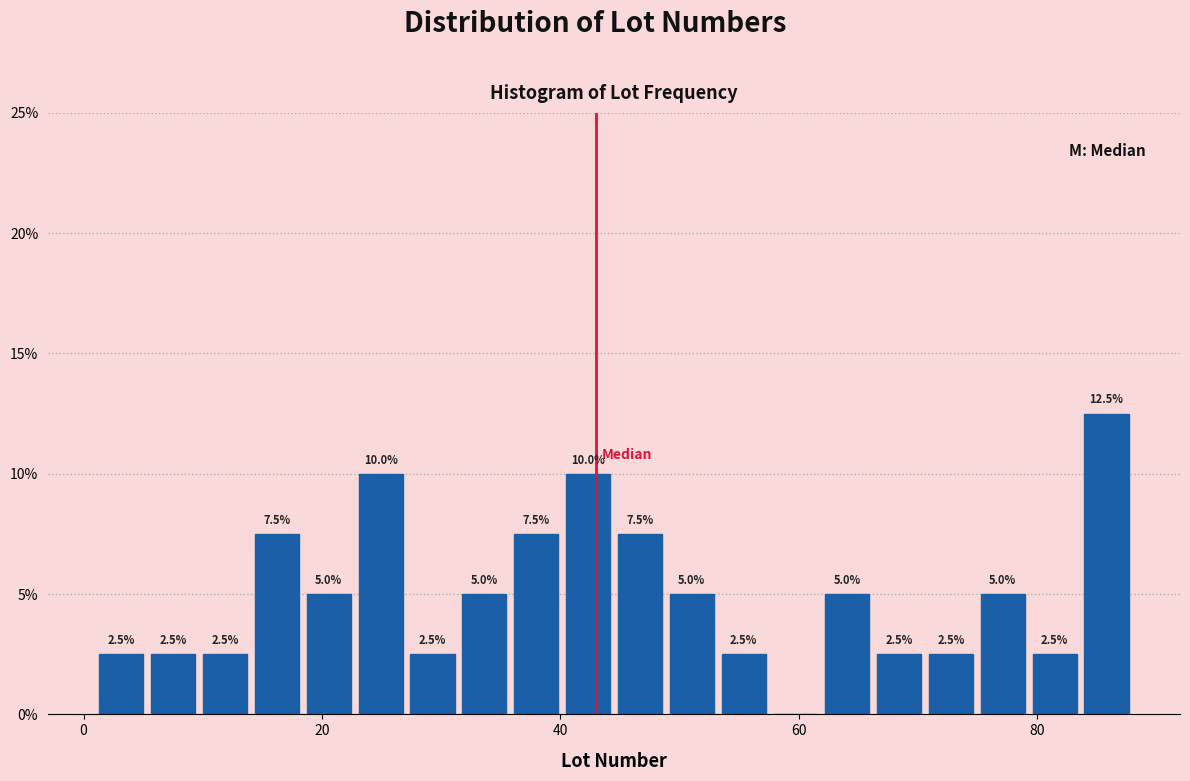

Around what value on the x-axis is the tallest bar? Give the approximate position of its centre, as read against the axis.

86